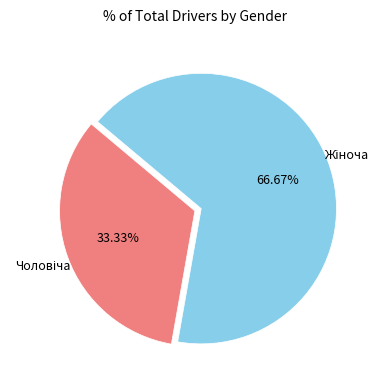

Is there any slice that represents more than half of the pie?

Yes